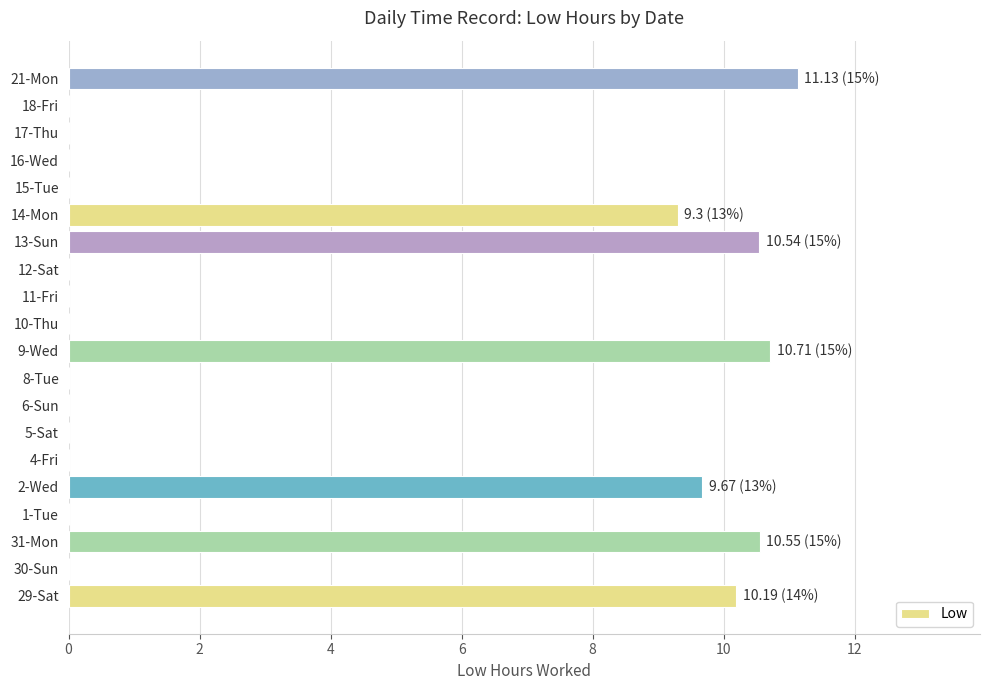

Which category has the highest value across all series?

21-Mon